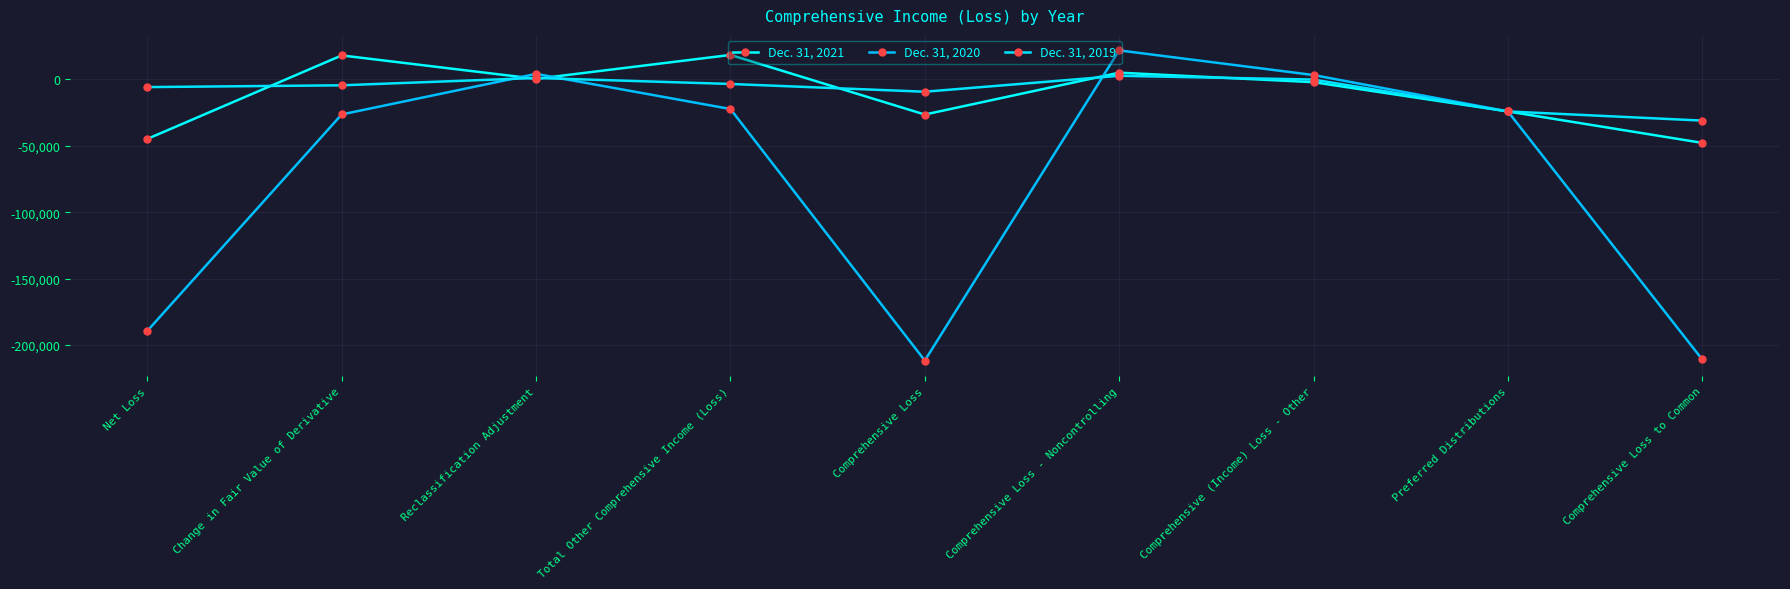

Count the number of data series in this chart.

3